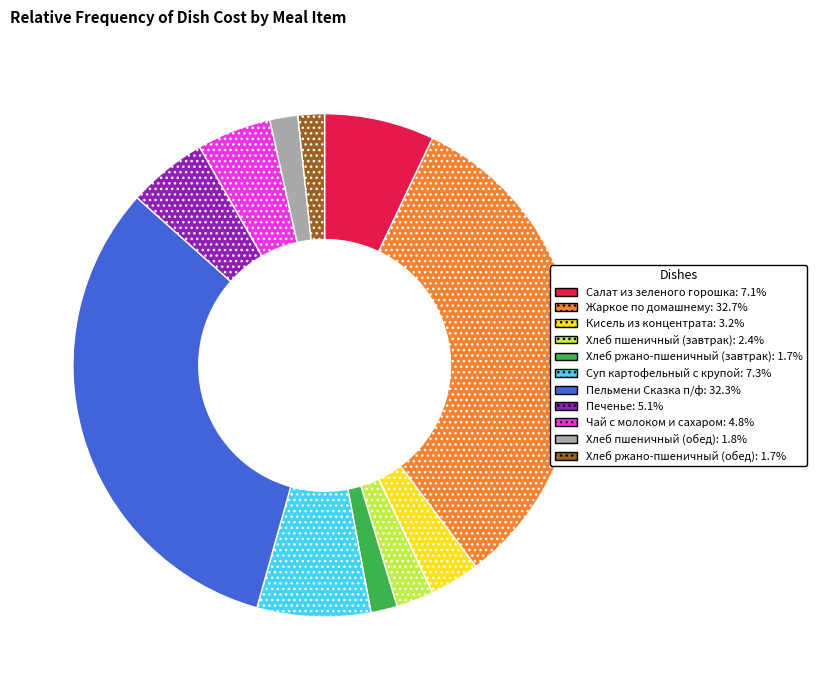

True or false: Суп картофельный с крупой accounts for 7% of the total.

True